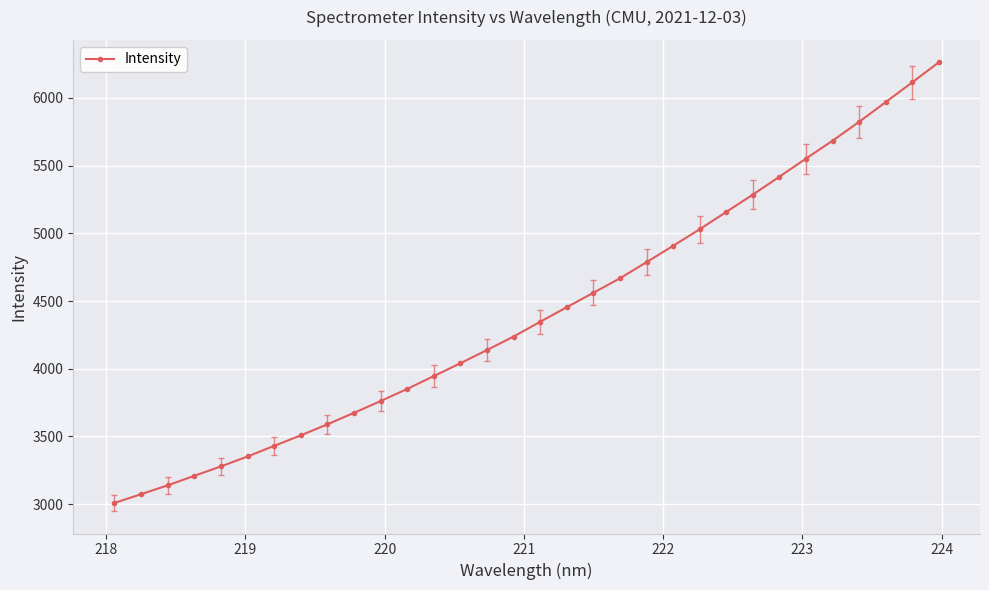

What is the smallest value displayed?

3009.4